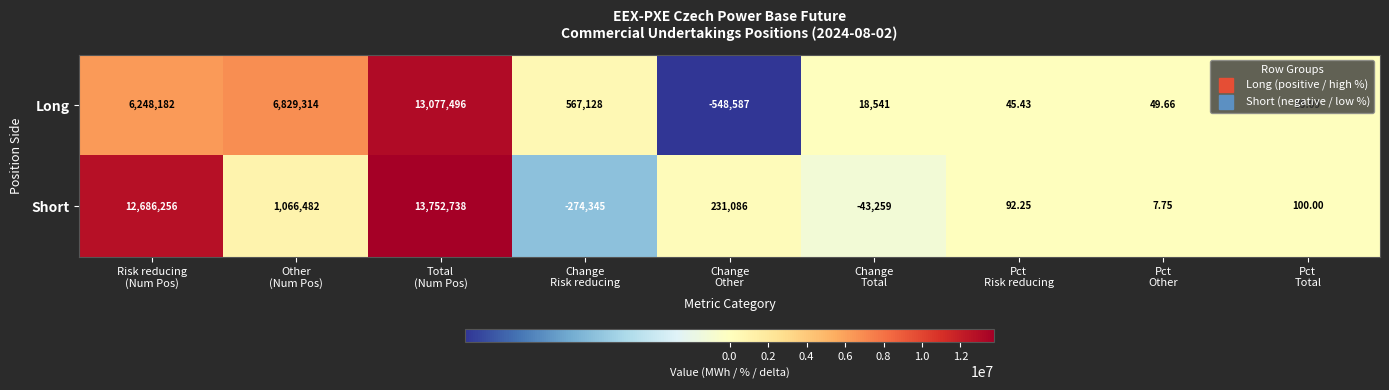

Rank the series by their maximum value, from lowest to highest.

Long, Short